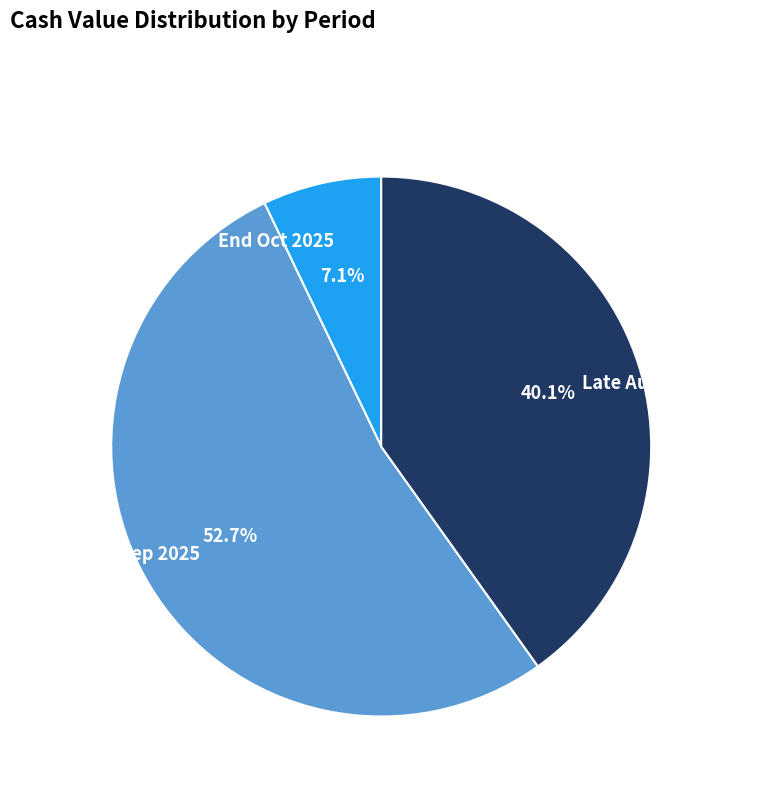

Between Early-Mid Sep 2025 and Late Aug–Sep 2025, which is larger?

Early-Mid Sep 2025